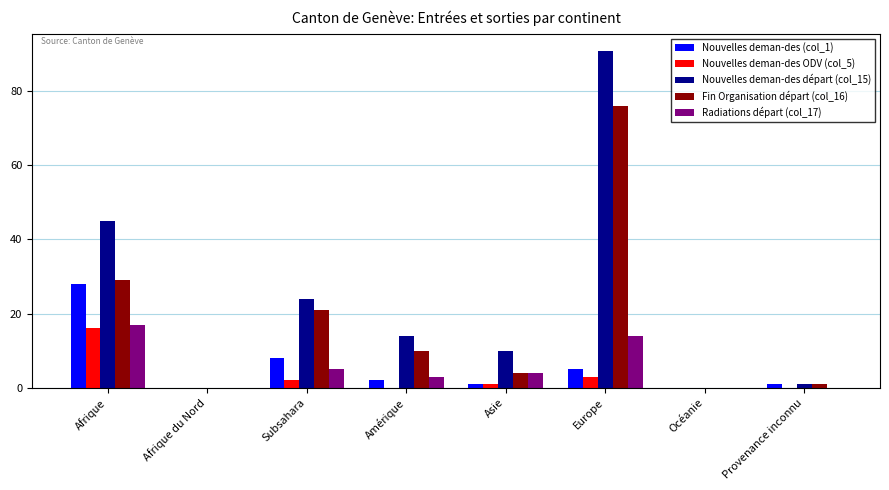

At which category is the sum across all series the highest?

Europe